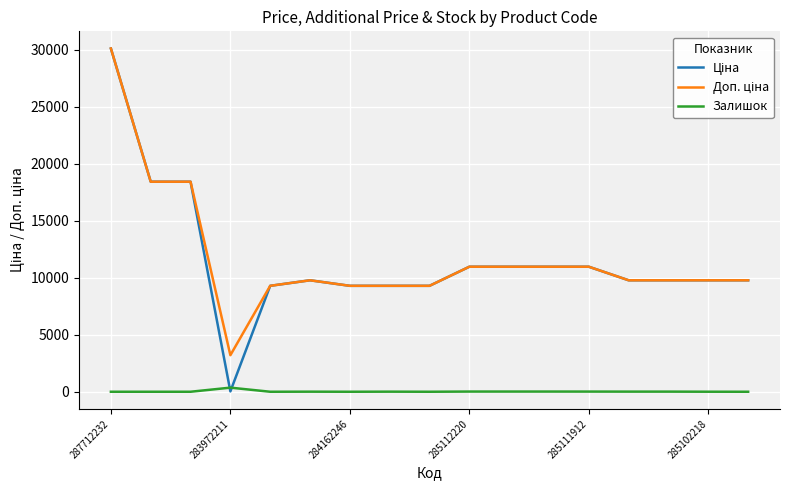

What is the maximum value shown in the chart?

30102.8